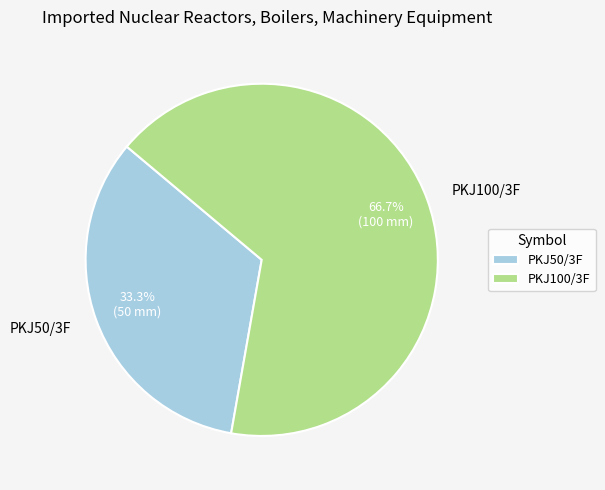

What is the ratio of the value at PKJ100/3F to the value at PKJ50/3F?

2.0